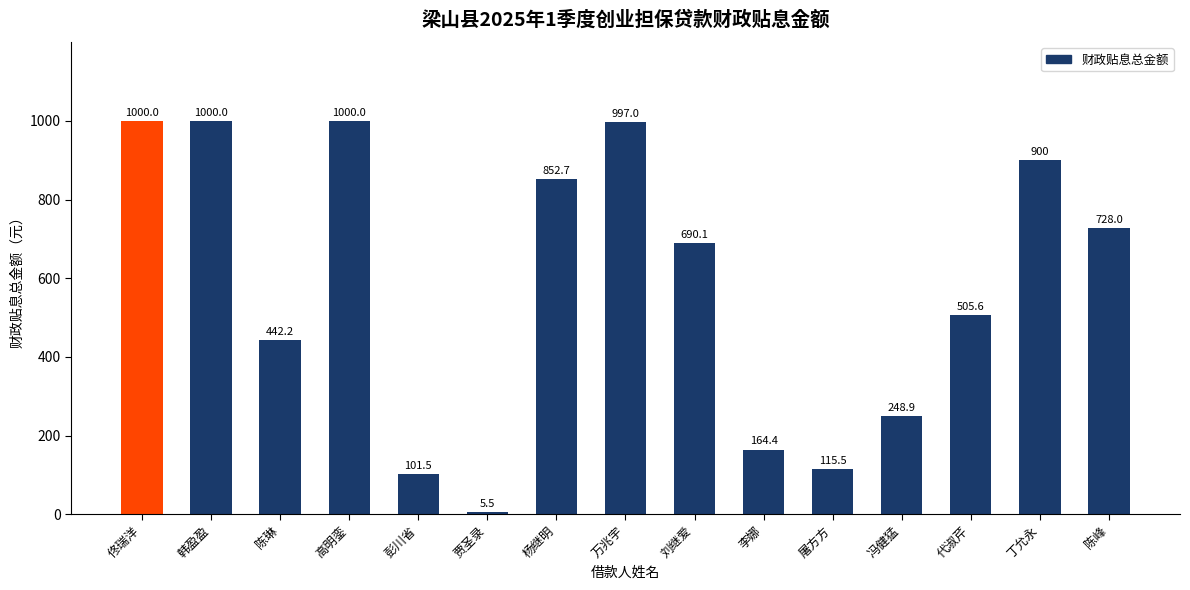

The value at 彭川省 is 157.2. True or false?

False